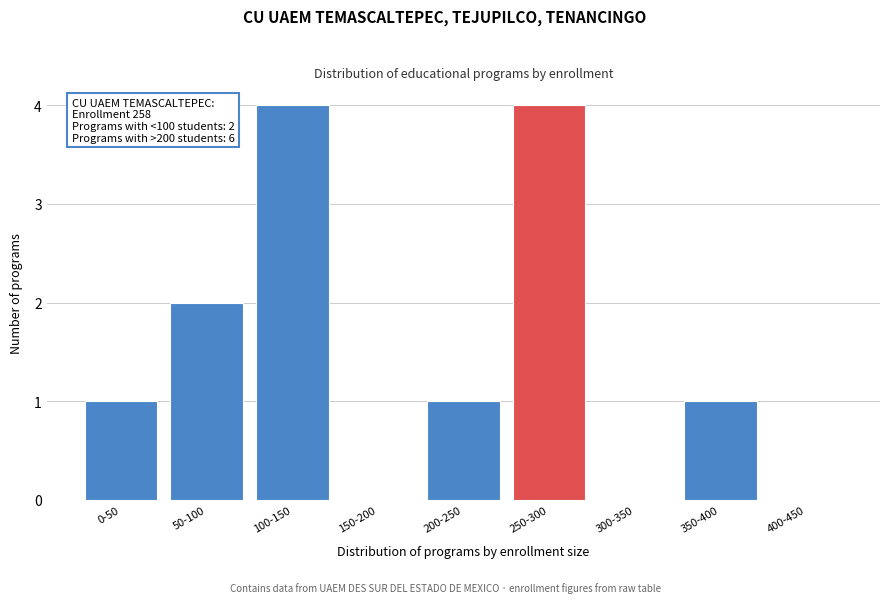

Reading right to left, extract all data points from this chart.

400-450=0	350-400=1	300-350=0	250-300=4	200-250=1	150-200=0	100-150=4	50-100=2	0-50=1